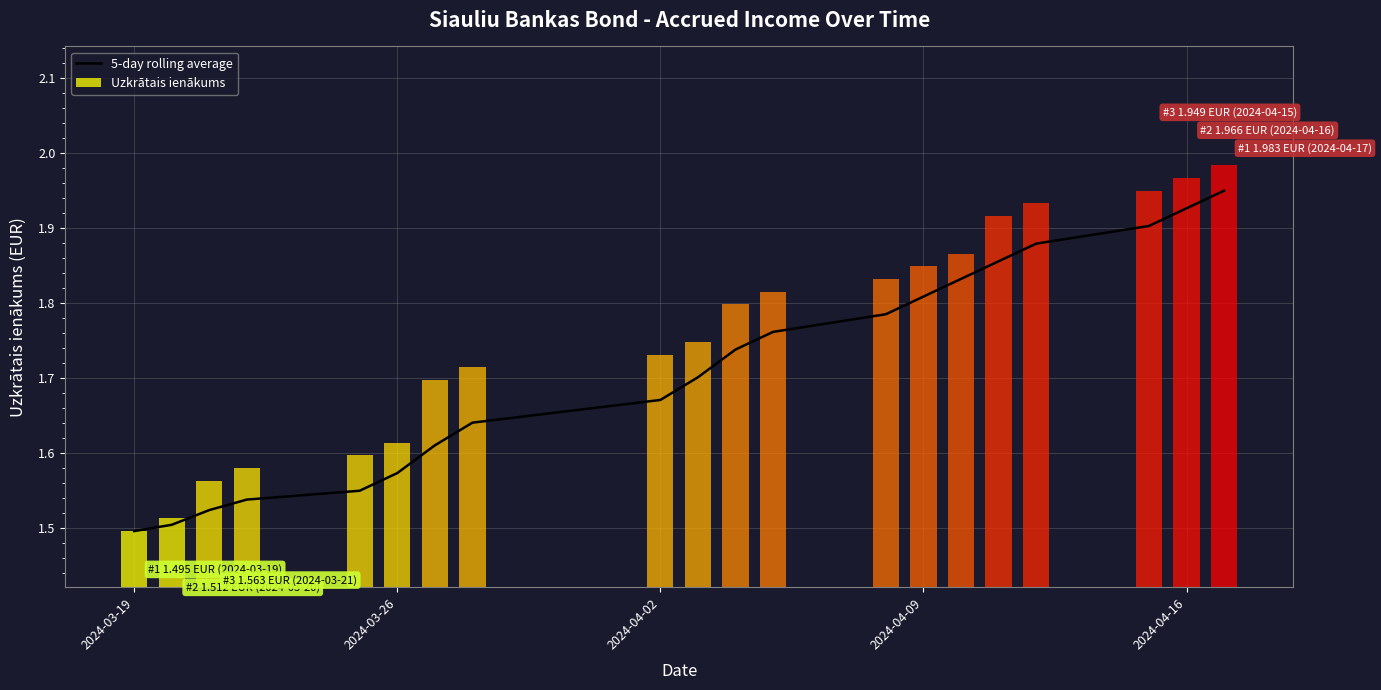

What is the maximum value shown in the chart?

1.9